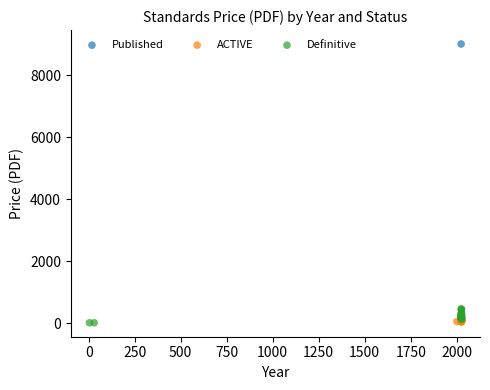

Which series contains the highest Y value?

Published